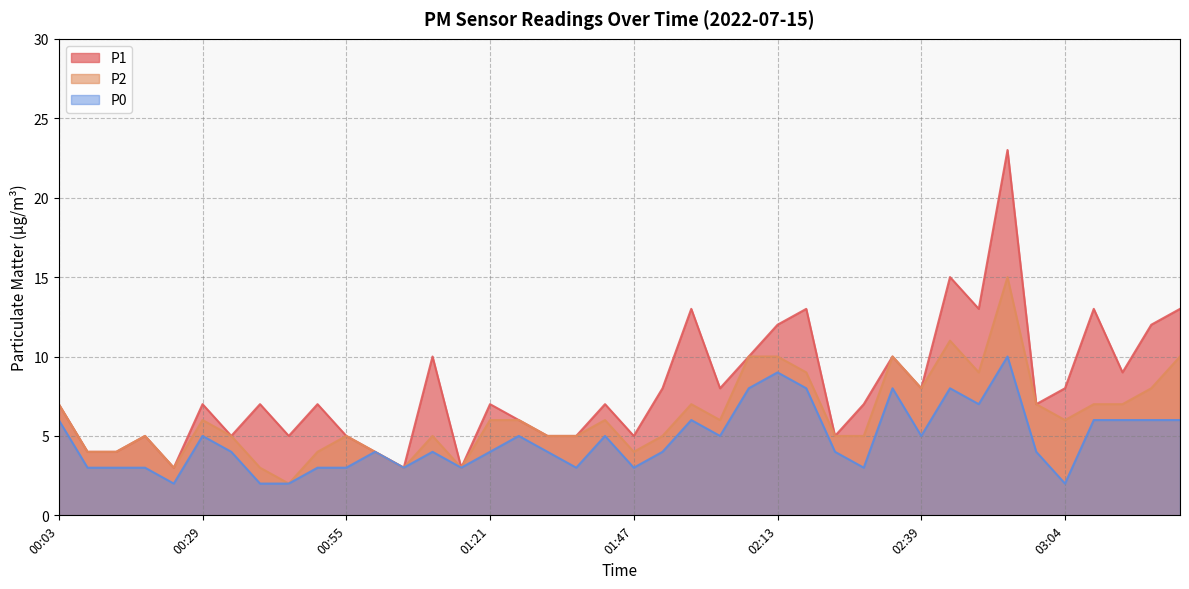

Is it true that P2 equals 6 at 02:49?

False